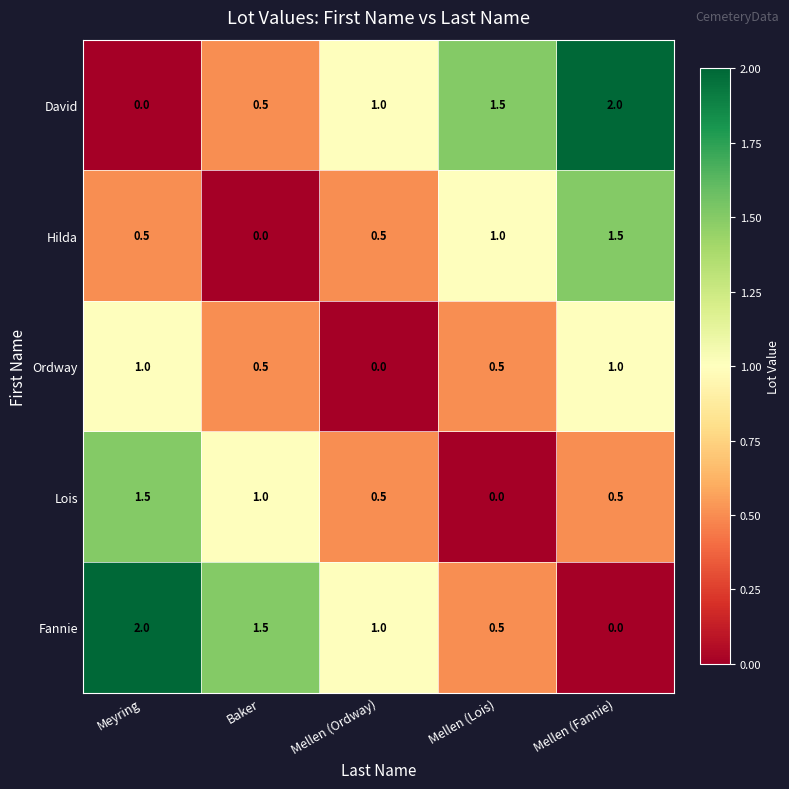

Rank the series at Mellen (Fannie) from lowest to highest value.

Fannie, Lois, Ordway, Hilda, David